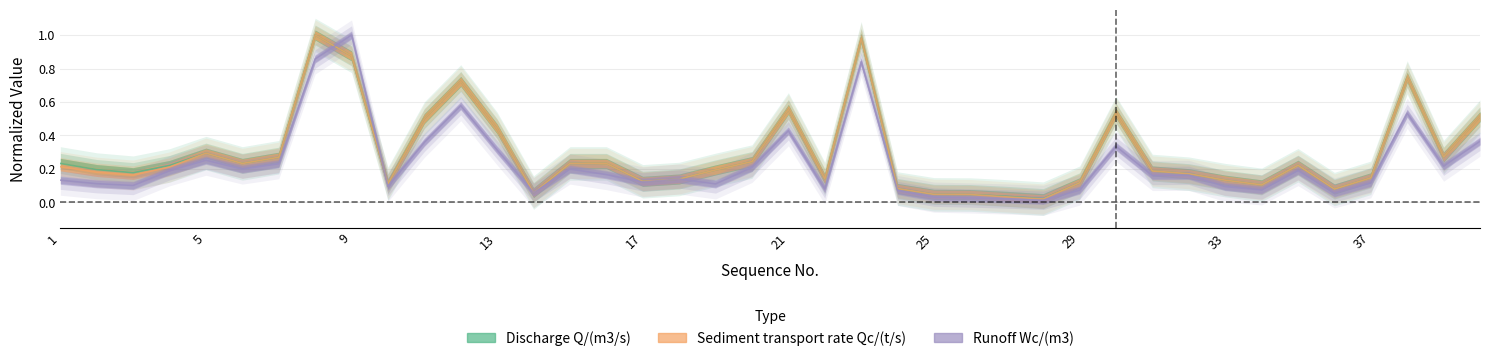

How many interior local peaks does the Discharge Q/(m3/s) series have?

8